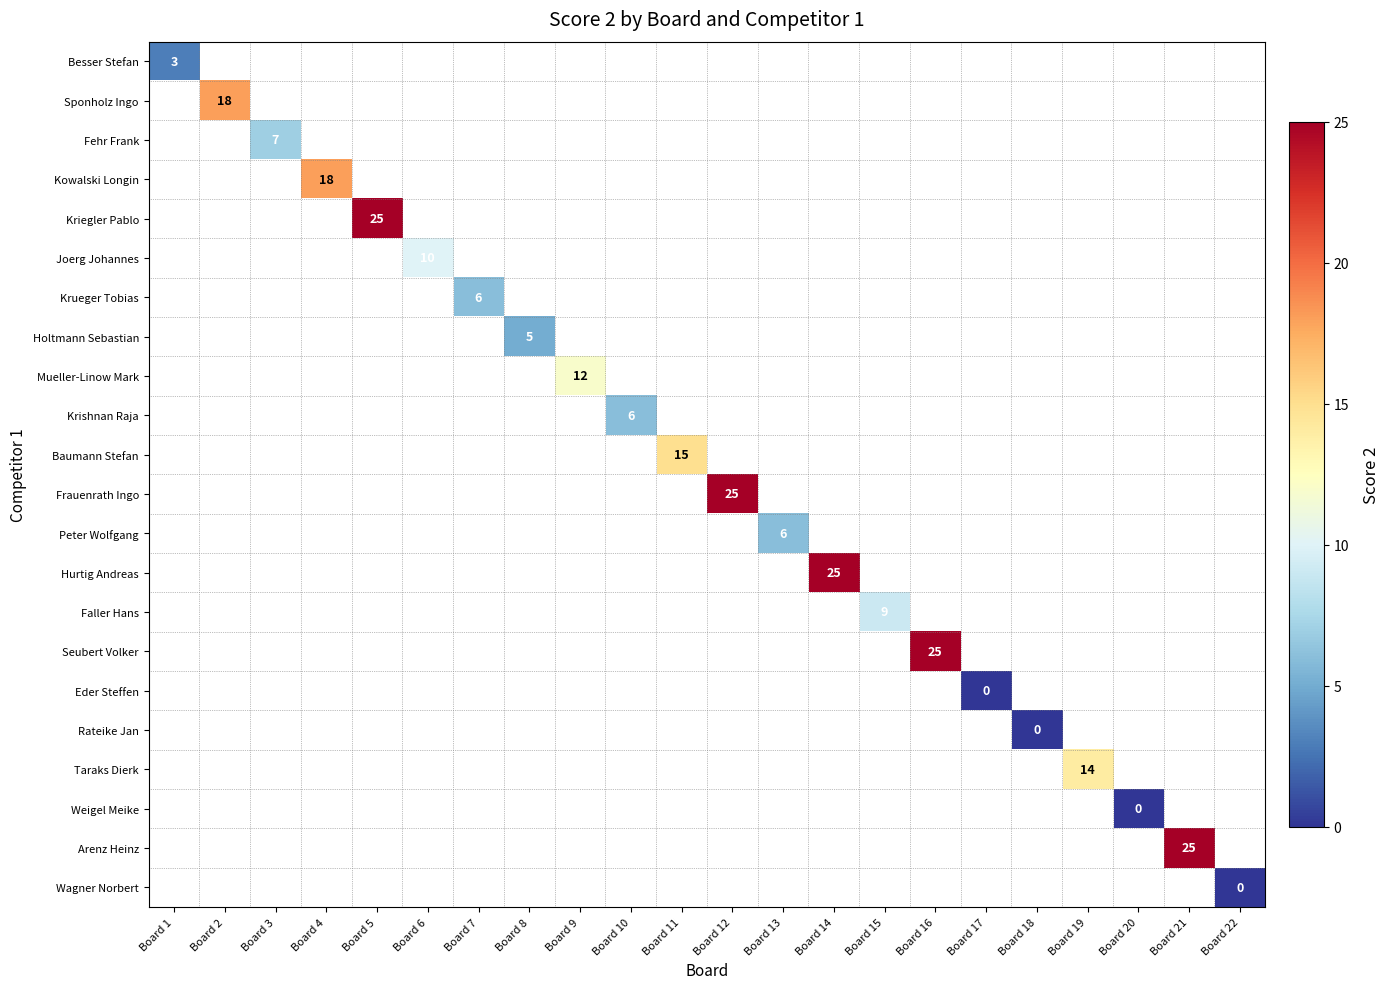

Is it true that Besser Stefan equals 5 at Board 1?

False